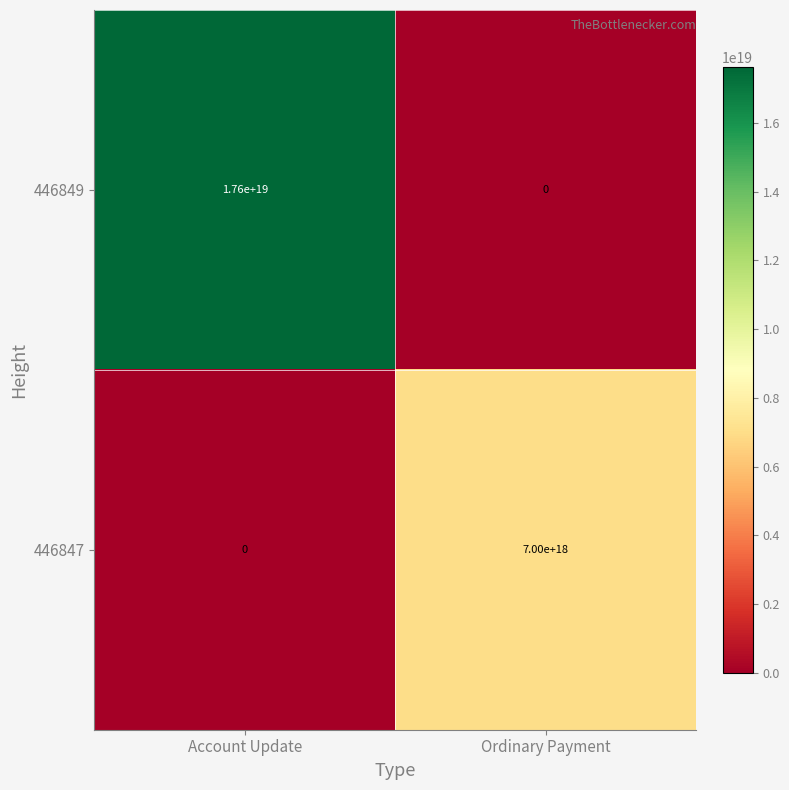

Is it true that 446849 equals 0 at Ordinary Payment?

True